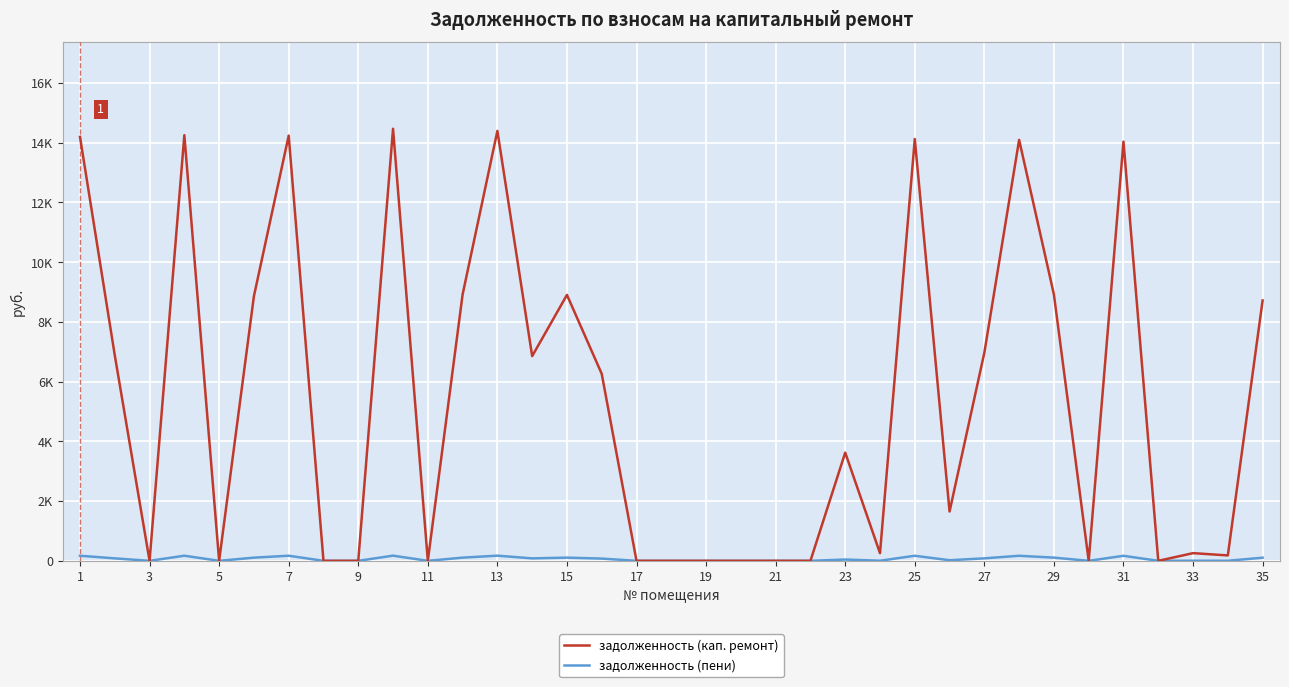

What are all the series names shown in the legend?

задолженность (кап. ремонт), задолженность (пени)